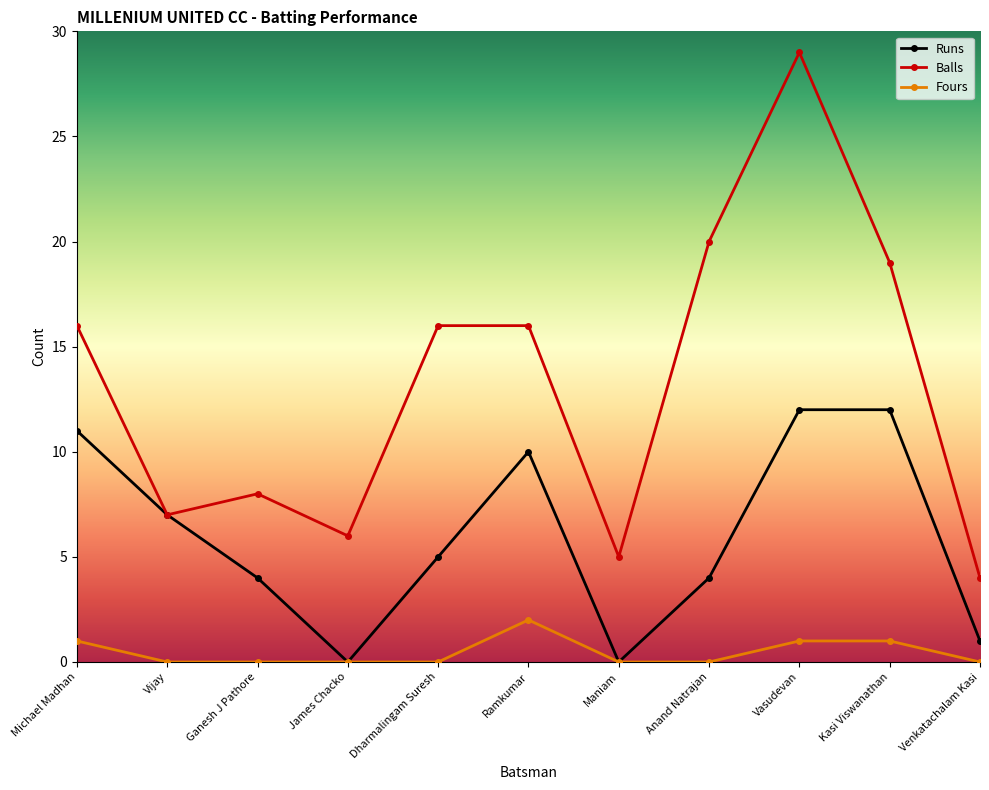

What is the minimum value for Balls?

4